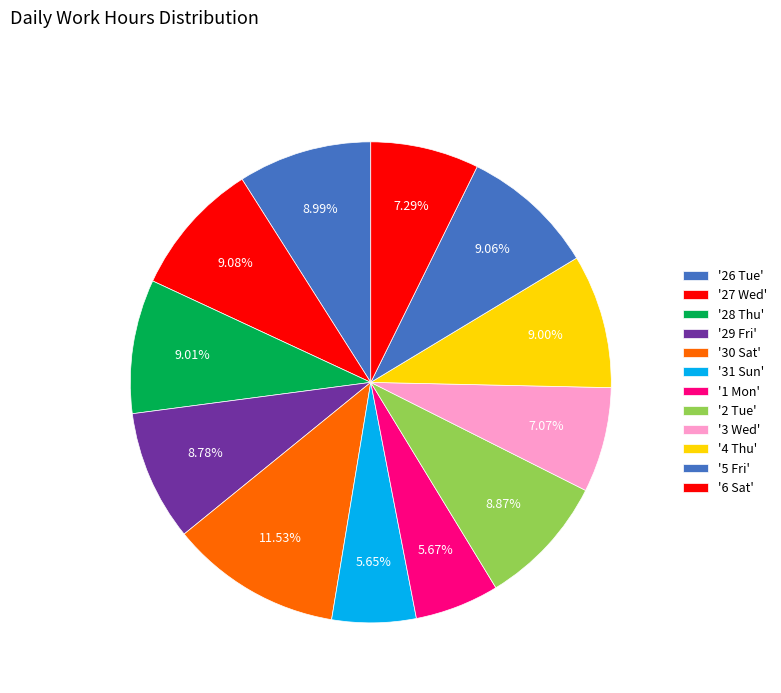

Count the number of slices in the pie.

12